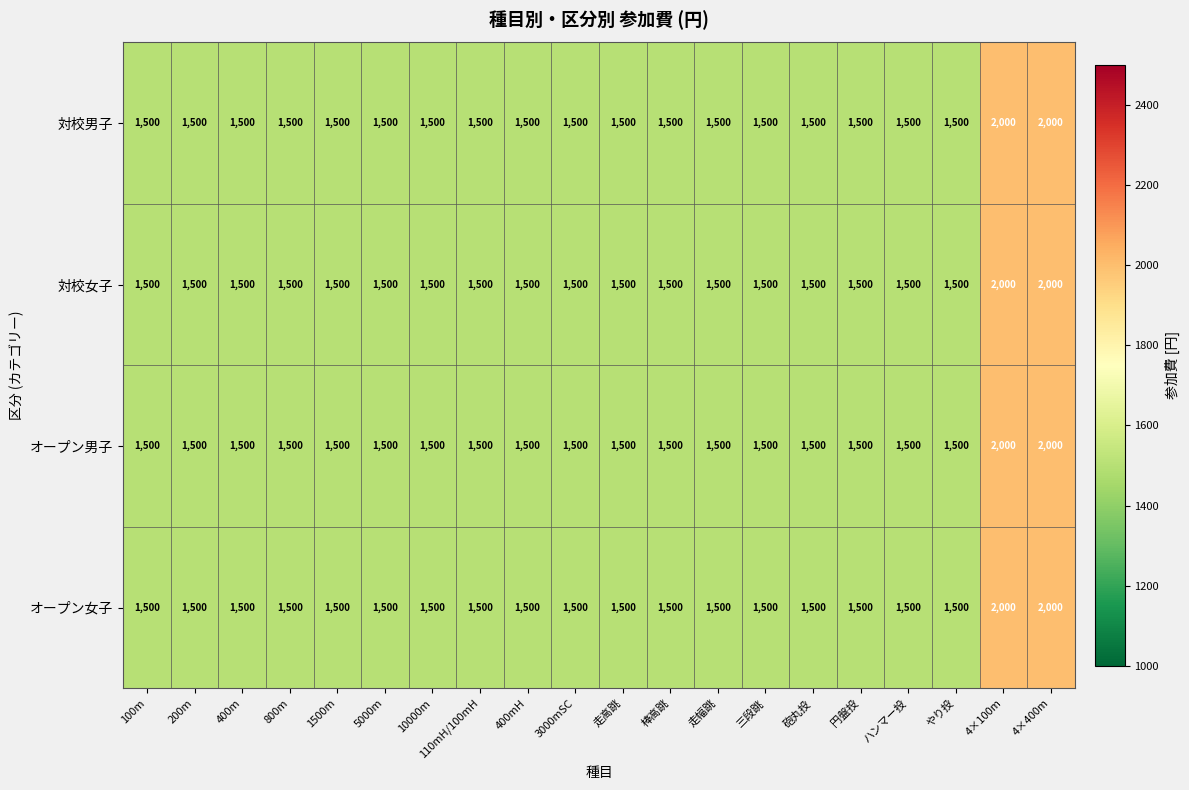

The value of オープン男子 at 10000m is 1500. True or false?

True